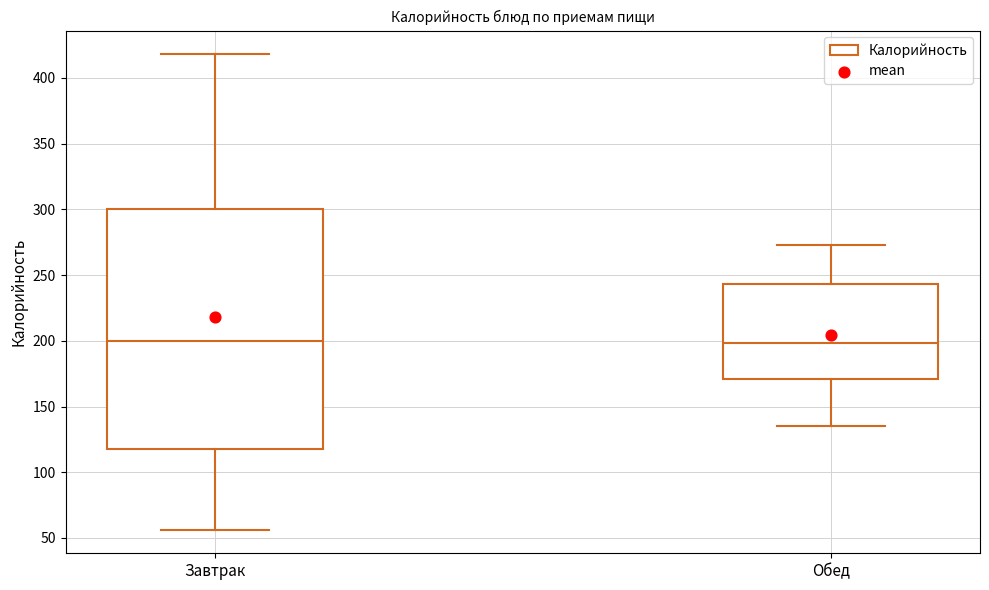

Reading left to right, read every box against the y-axis: the position of its median line, the range the box covers, and the ends of its whiskers. The values are not printed on the chart, so give them approximately, as read against the axis.

Завтрак: median 200, box 120 to 300, whiskers 55 to 420
Обед: median 200, box 170 to 245, whiskers 135 to 275